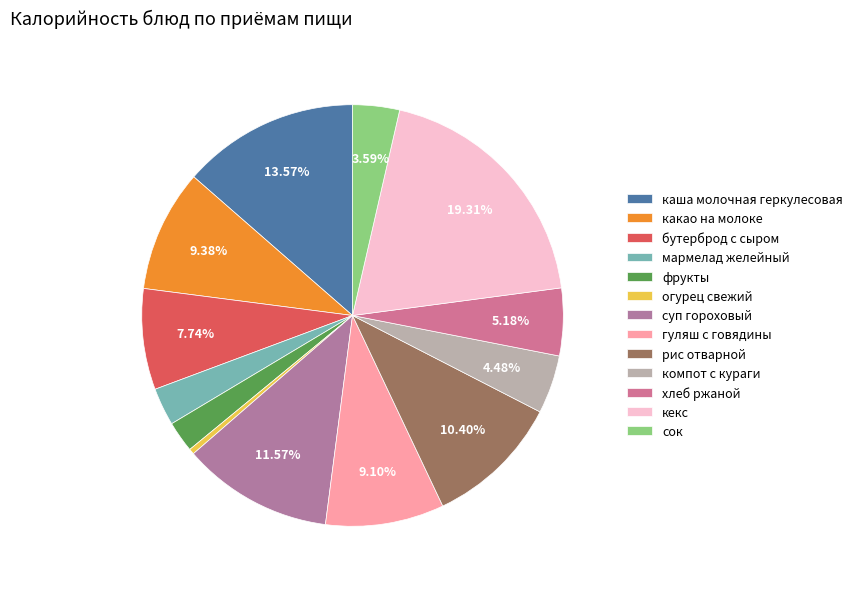

The каша молочная геркулесовая slice represents 14% of the pie. True or false?

True